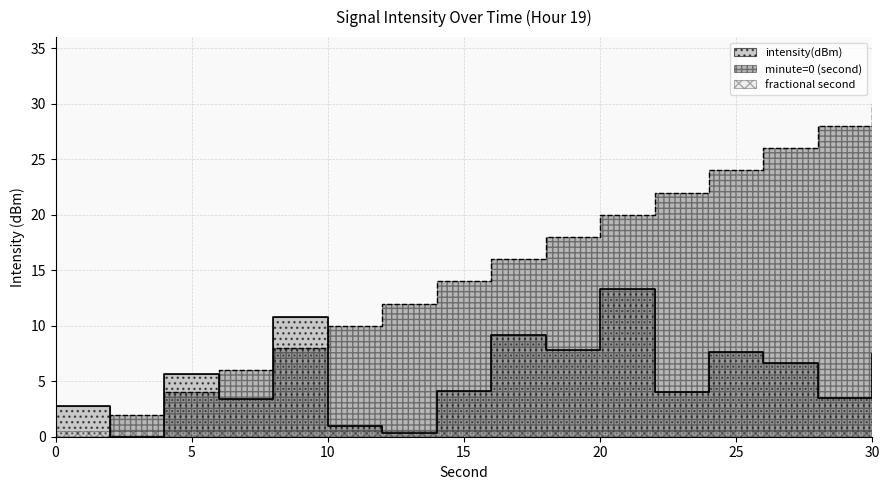

What is the value of the minute=0 (second) point at the 11th from the left?

20.0